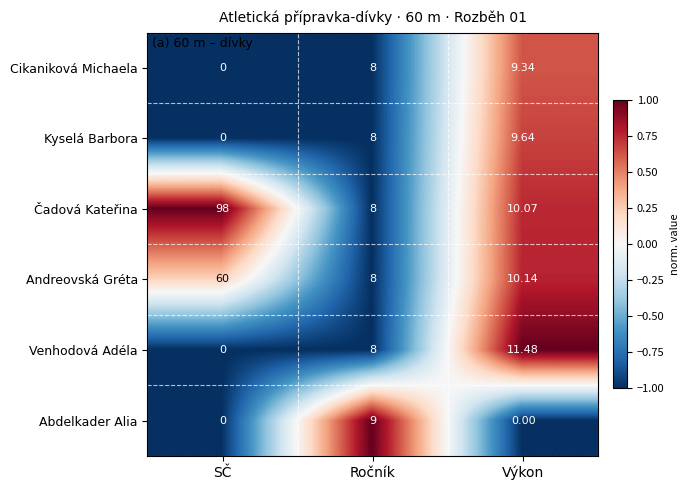

Which series has the largest total across all categories?

Čadová Kateřina